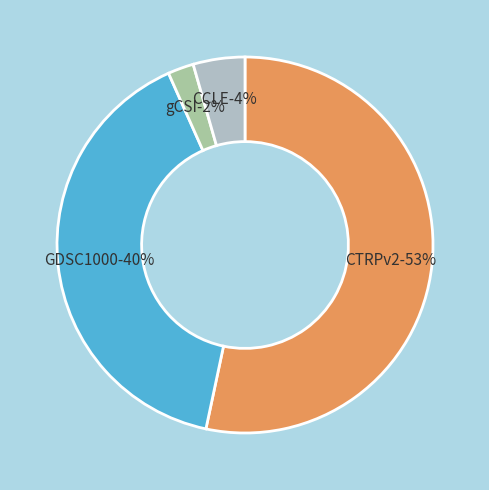

To the nearest percent, what percentage of the pie is CCLE?

4%